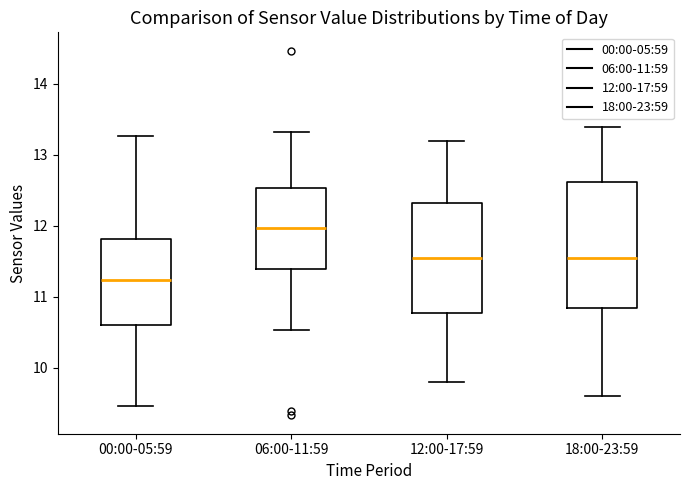

Which box's median line is the lowest?

00:00-05:59